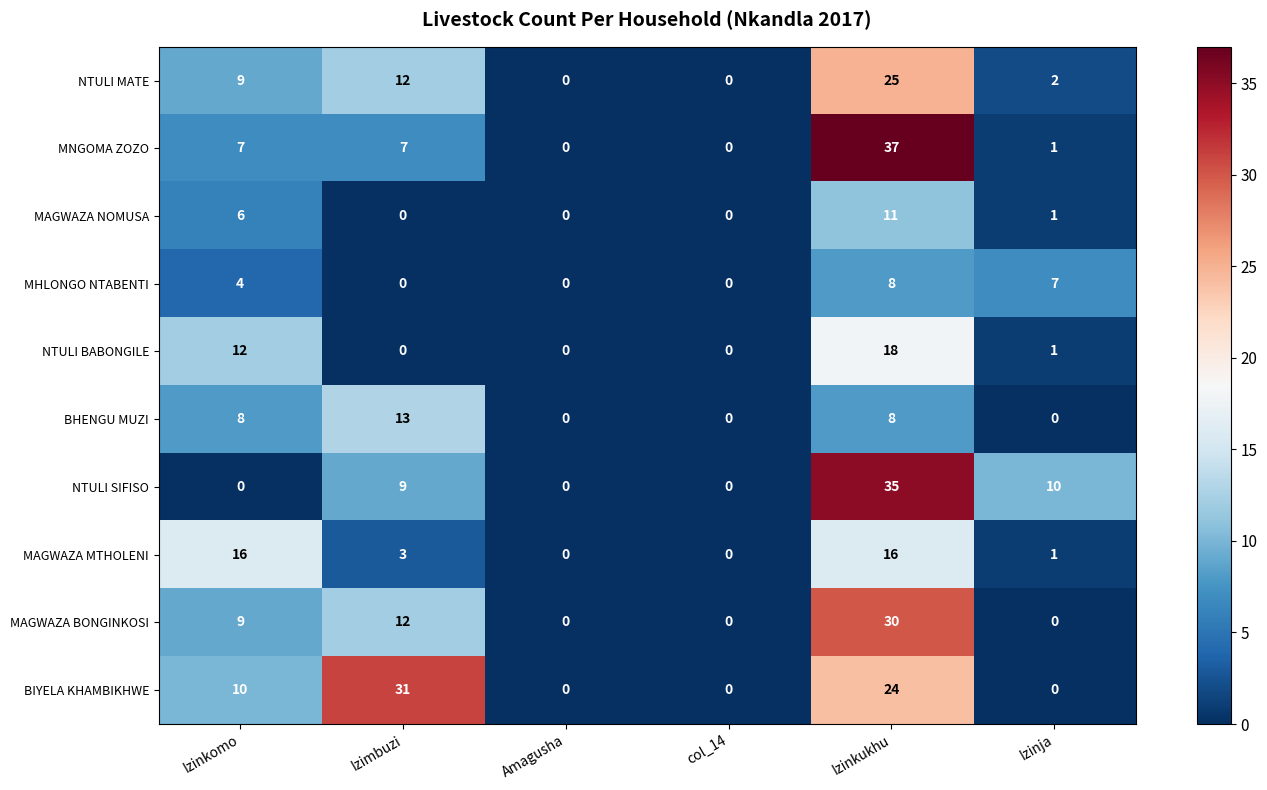

What value does the MNGOMA ZOZO series have at Izimbuzi?

7